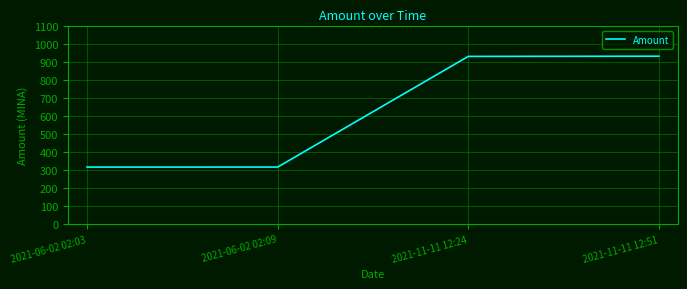

What is the average value?

624.0